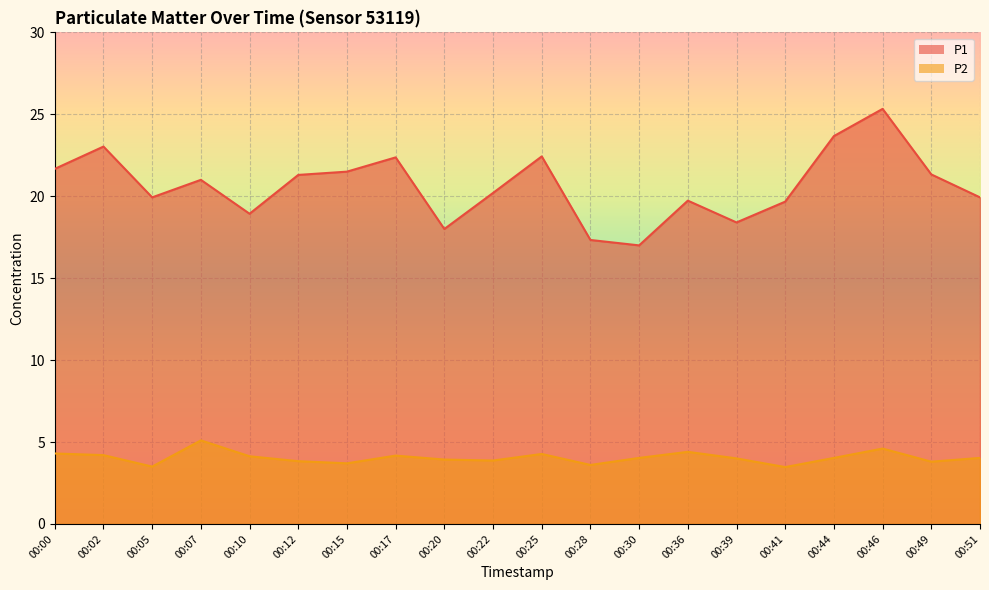

True or false: P1 and P2 intersect in this chart.

False